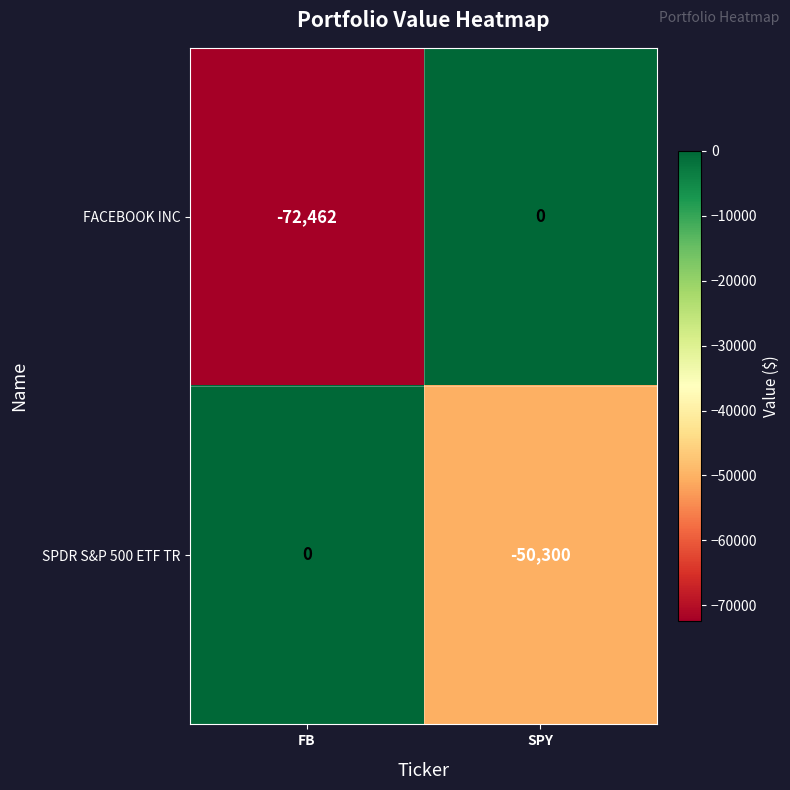

Which series has the largest total across all categories?

SPDR S&P 500 ETF TR